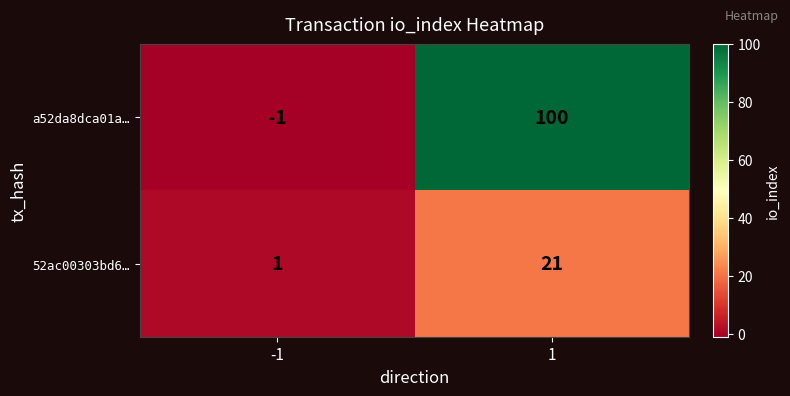

Is it true that a52da8dca01a… equals 48 at 1?

False